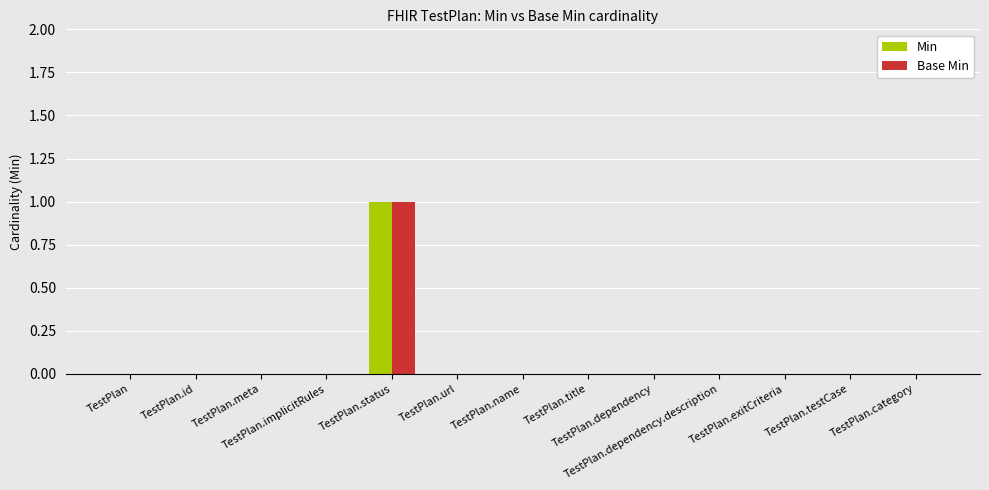

What are all the series names shown in the legend?

Min, Base Min